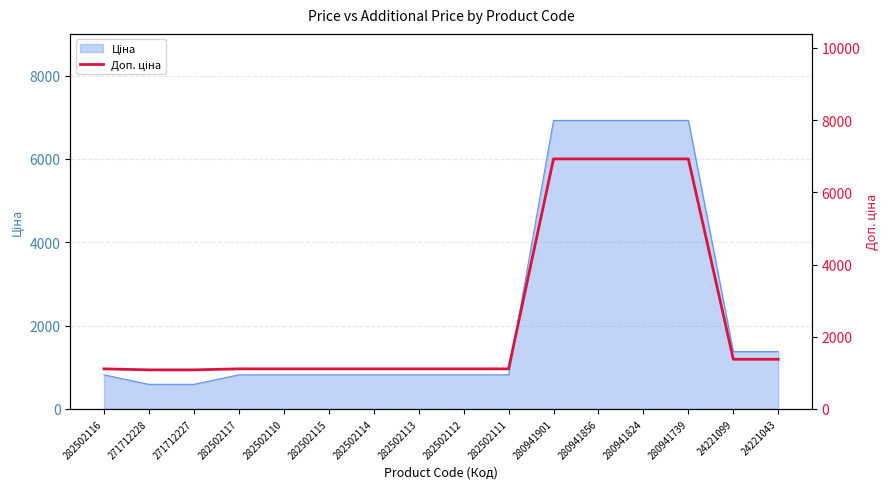

How many data points are less than 1109?

2